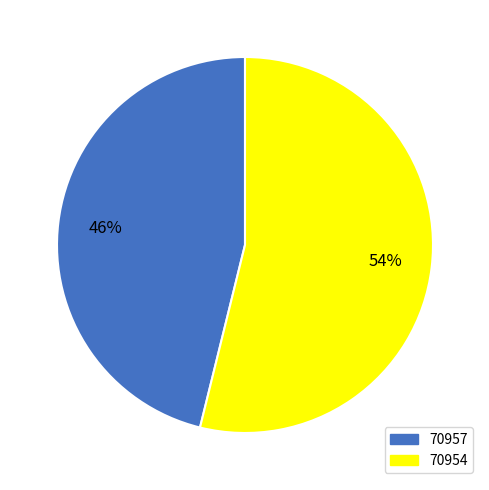

What is the largest slice in the pie chart?

70954